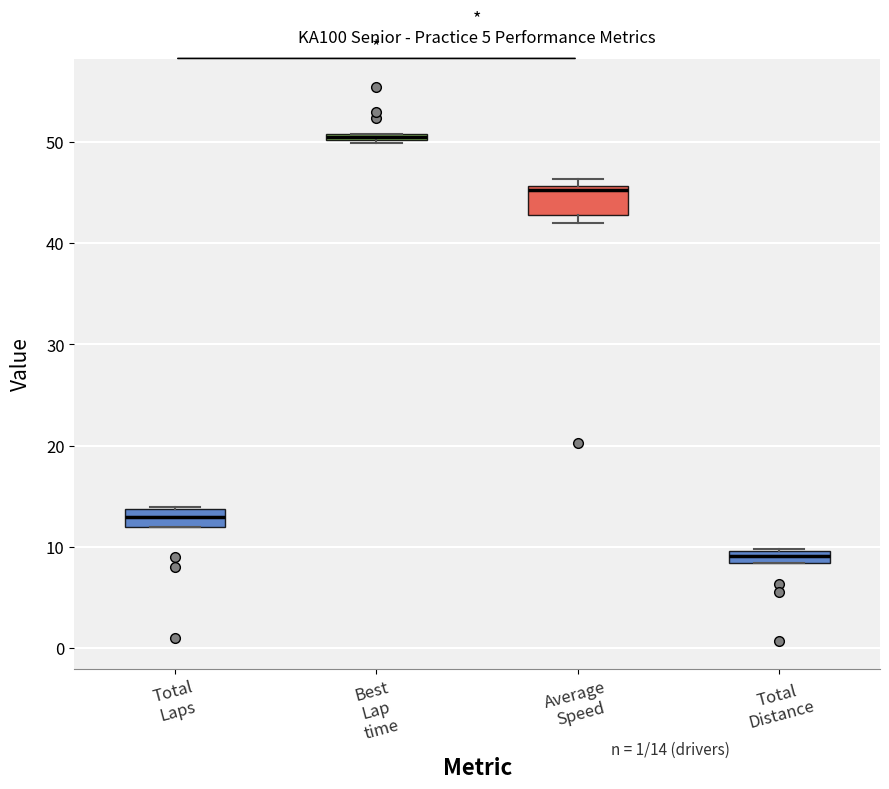

Comparing the boxes themselves (not the whiskers), which one is the tallest?

Average Speed